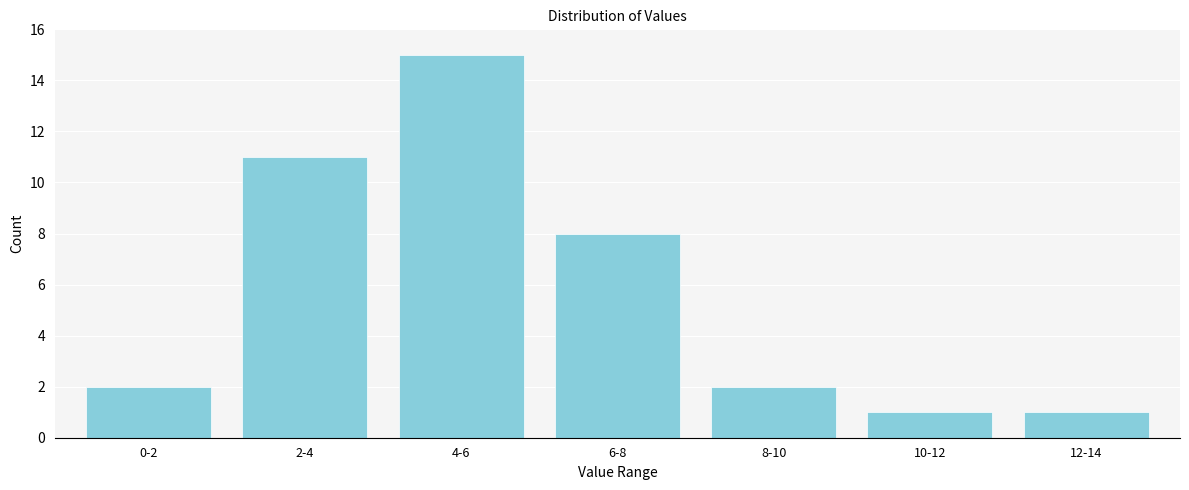

Reading left to right, transcribe all the data shown in this chart.

0-2=2	2-4=11	4-6=15	6-8=8	8-10=2	10-12=1	12-14=1